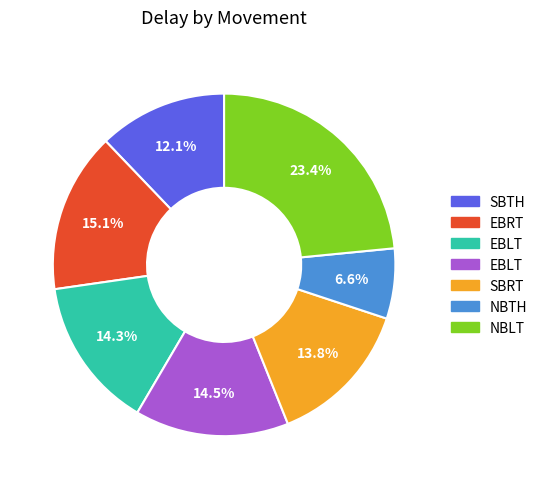

Is there any slice that represents more than half of the pie?

No